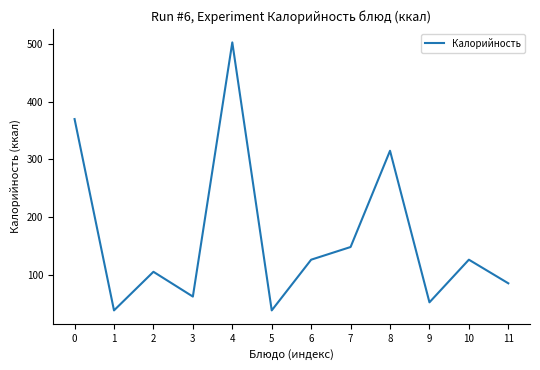

At which category does the data reach its first local valley?

1